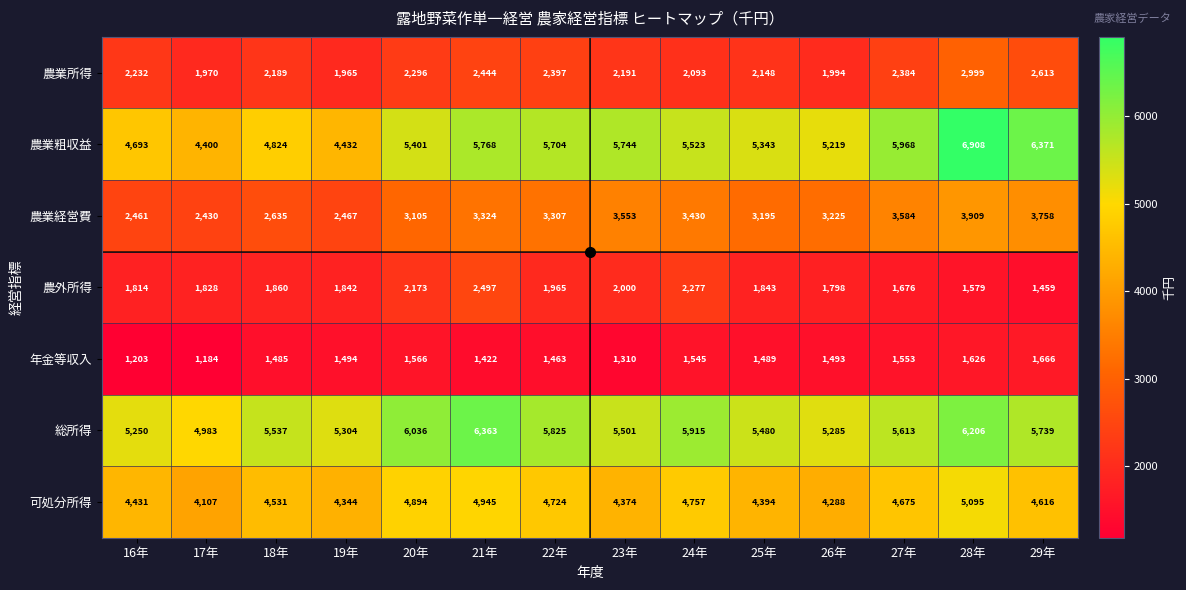

Rank the series at 25年 from highest to lowest value.

総所得, 農業粗収益, 可処分所得, 農業経営費, 農業所得, 農外所得, 年金等収入